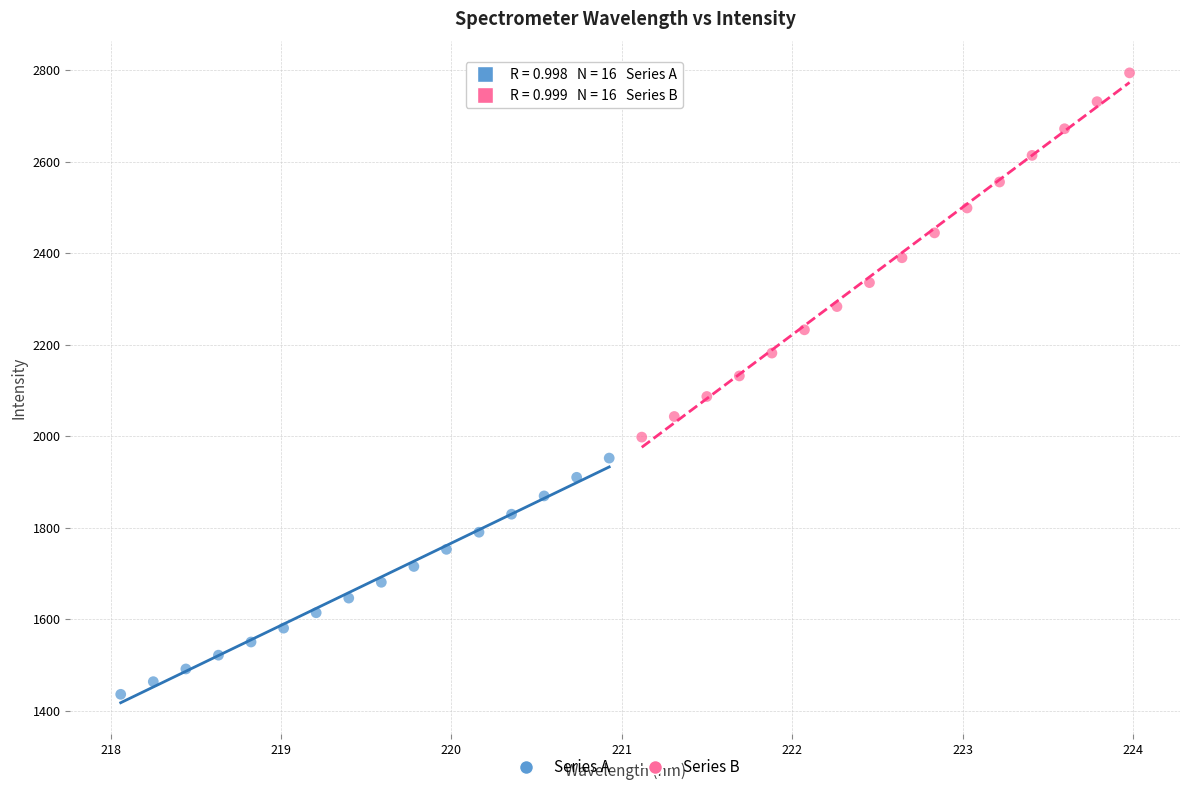

Which series reaches the minimum Y coordinate?

Series A